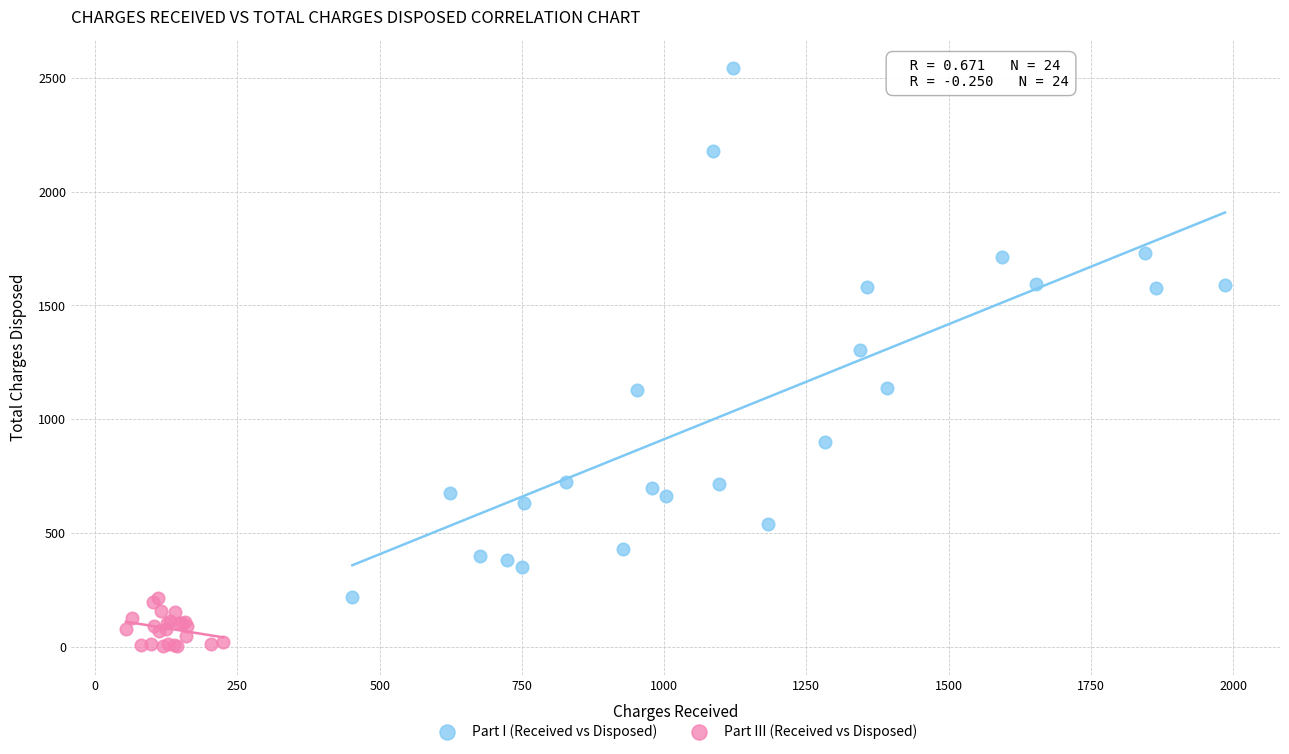

Which series reaches the minimum Y coordinate?

Part III (Received vs Disposed)